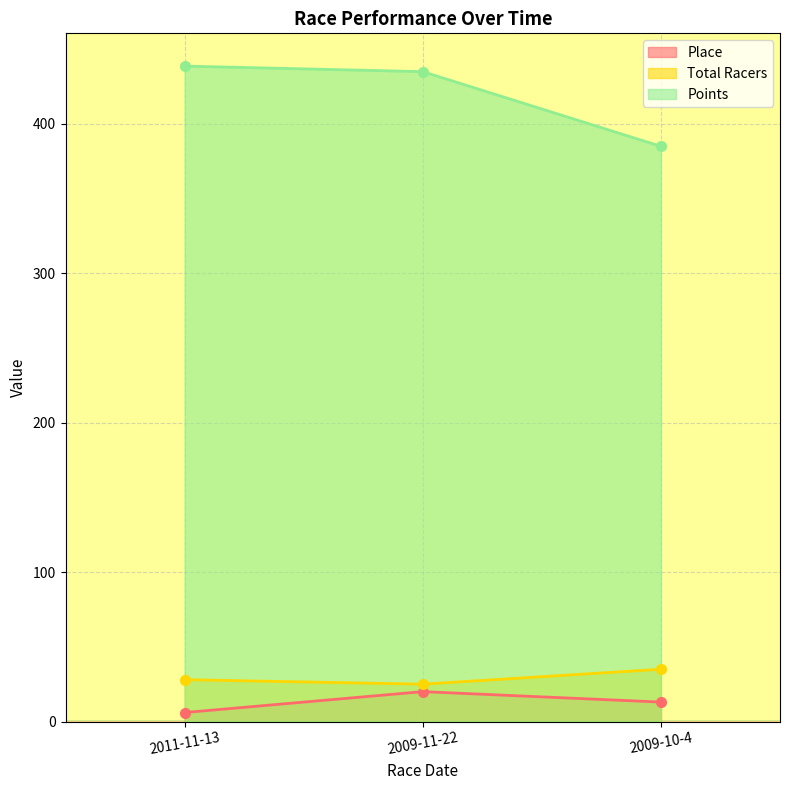

What position from the left is 2009-10-4?

3